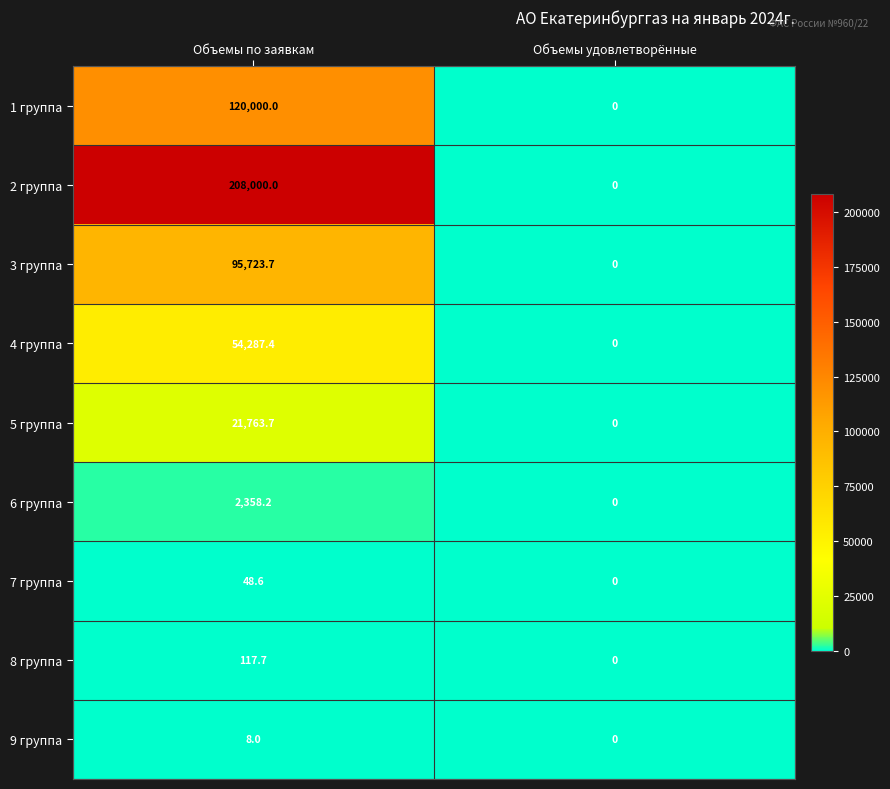

Which series has the largest range (max minus min)?

2 группа